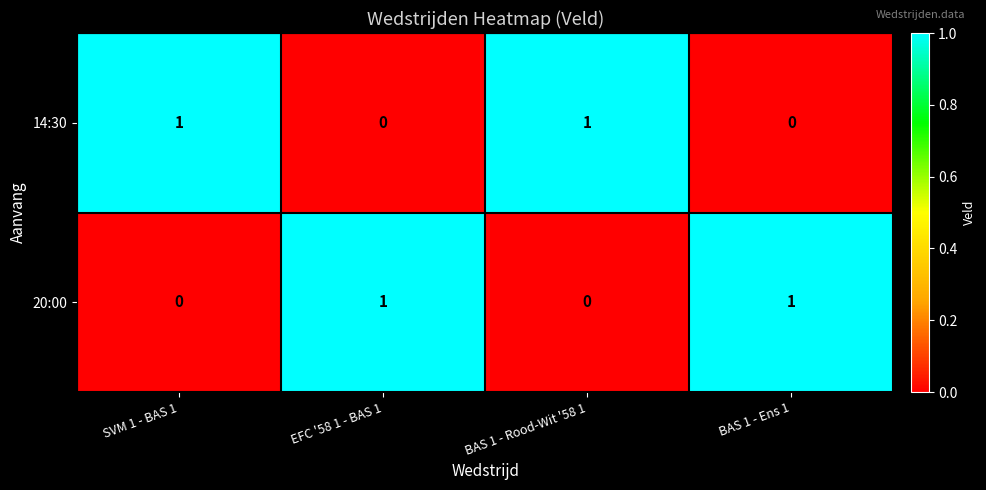

At how many categories does at least one series exceed 0?

4